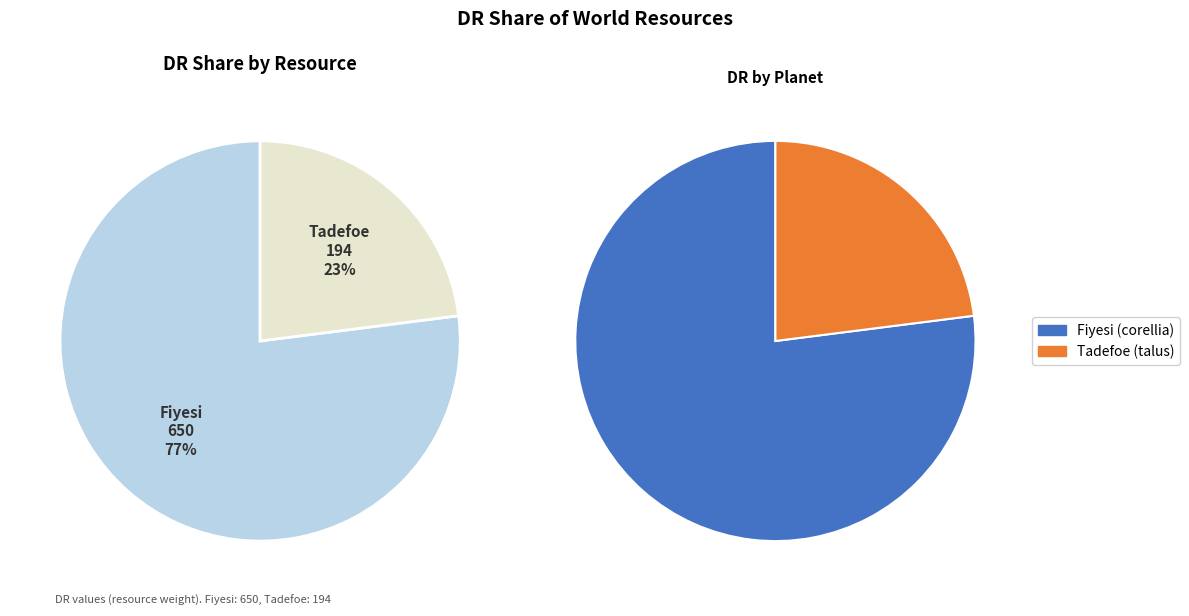

To the nearest percent, what is the difference between the largest and smallest slice percentages?

54%